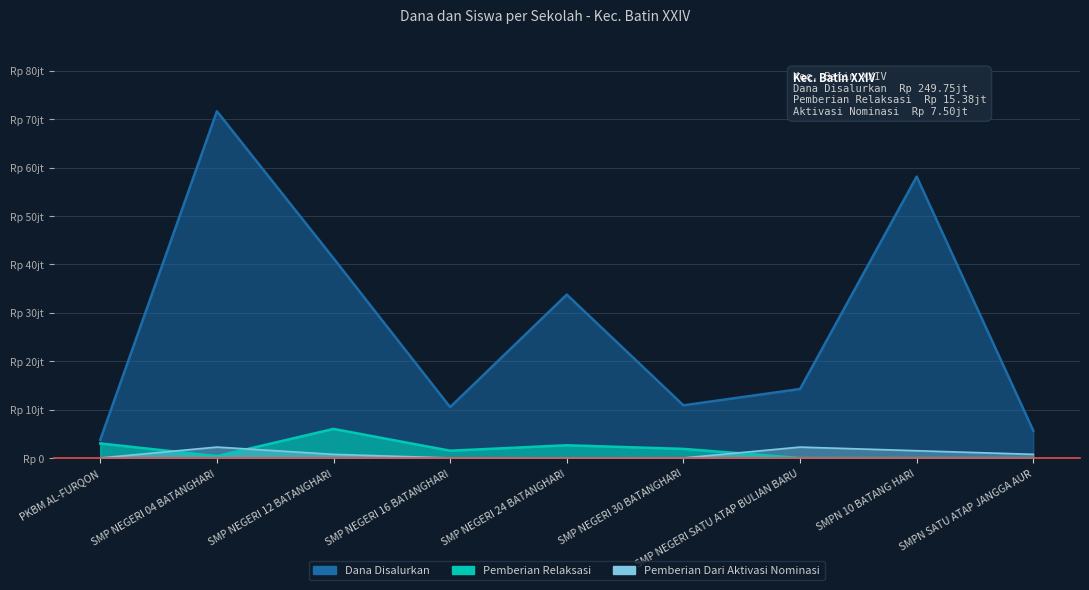

True or false: Pemberian Dari Aktivasi Nominasi has more than 1 interior local peaks.

True